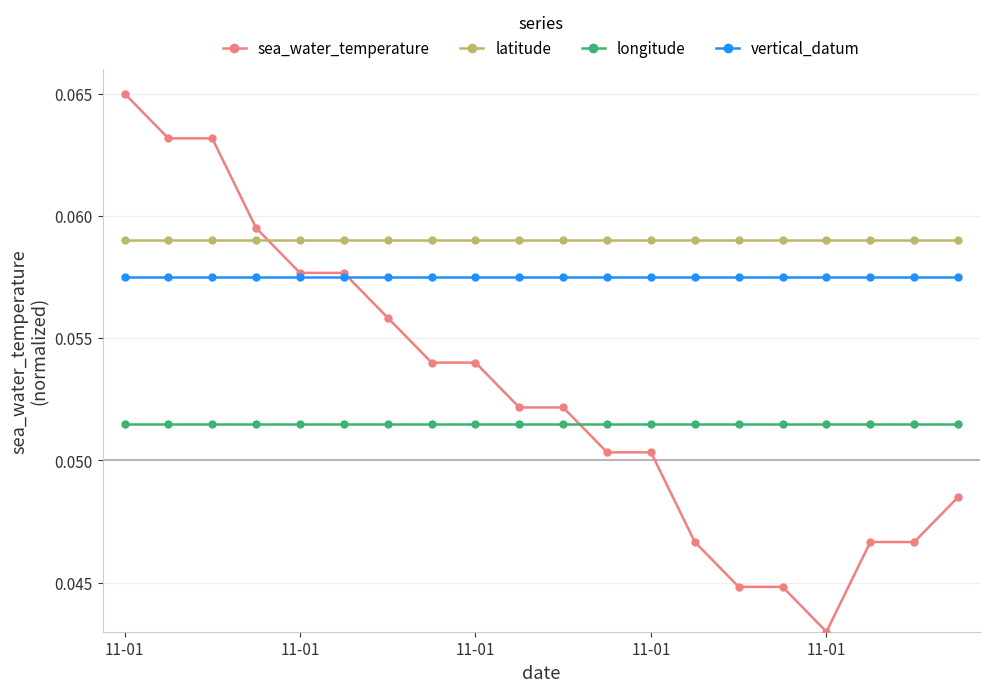

How many sea_water_temperature values are between 0 and 1?

20